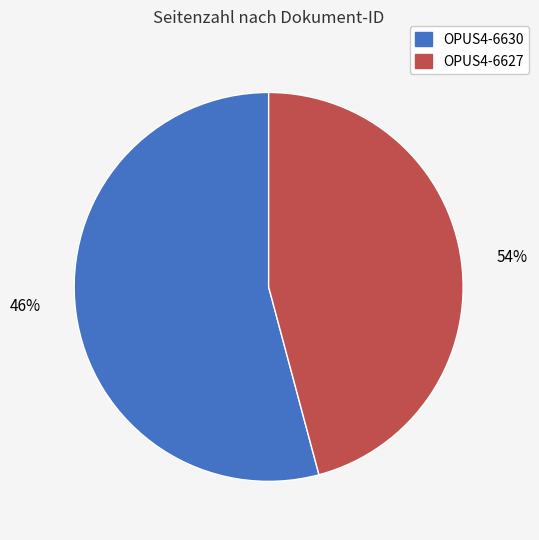

What is the ratio of the value at OPUS4-6627 to the value at OPUS4-6630?

0.8